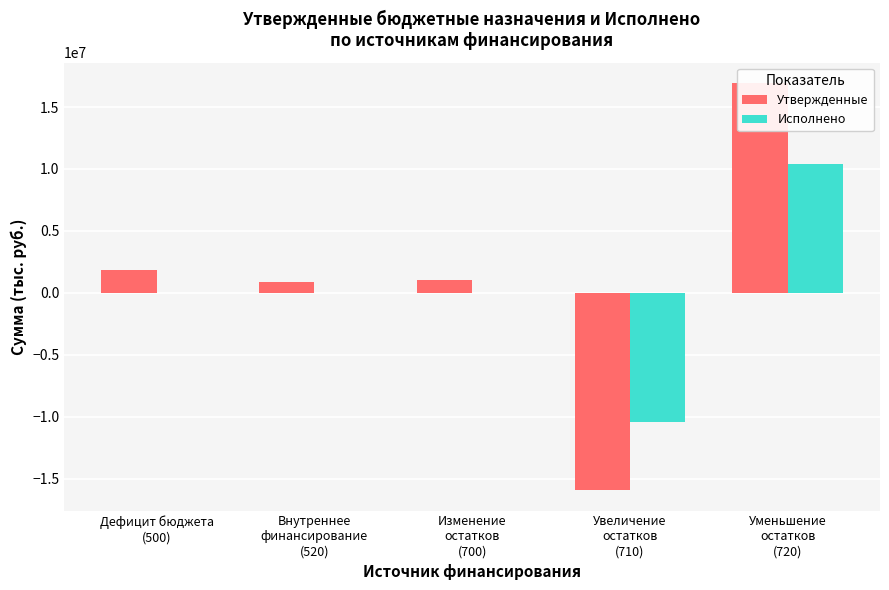

What is the highest value of the Исполнено series?

10377127.8